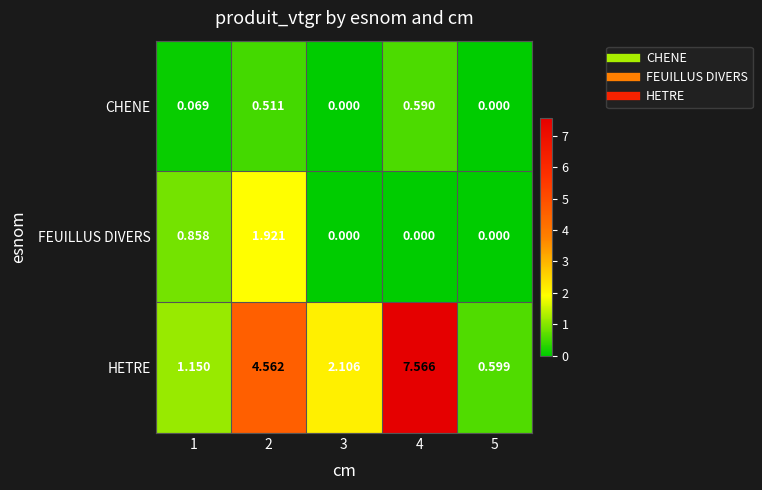

Between 1 and 4, which series saw the biggest shift?

HETRE